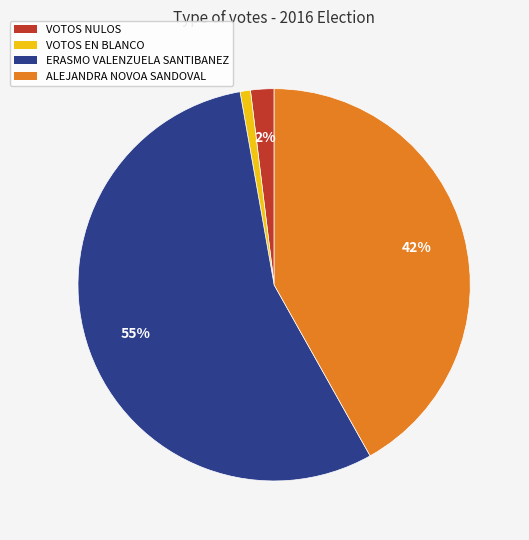

What is the smallest slice in the pie chart?

VOTOS EN BLANCO